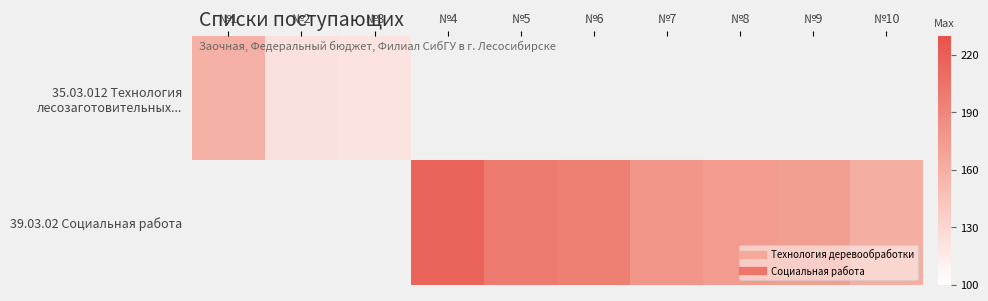

How many values in 39.03.02 Социальная работа are above zero?

7